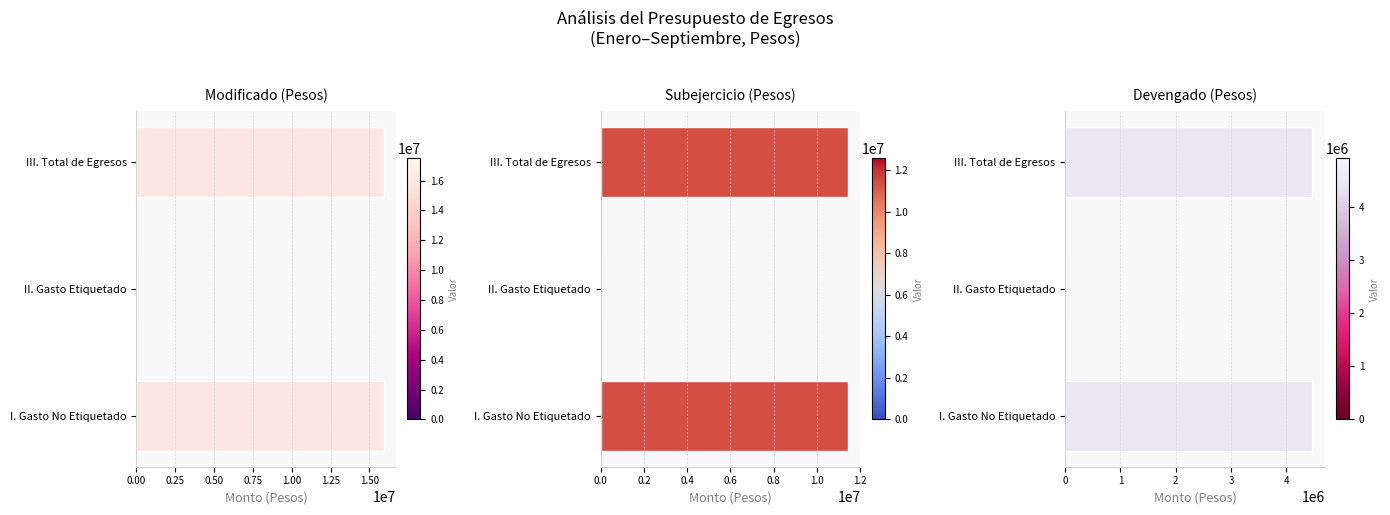

Is the value of Subejercicio (Pesos) at I. Gasto No Etiquetado greater than the value of Devengado (Pesos) at III. Total de Egresos?

Yes